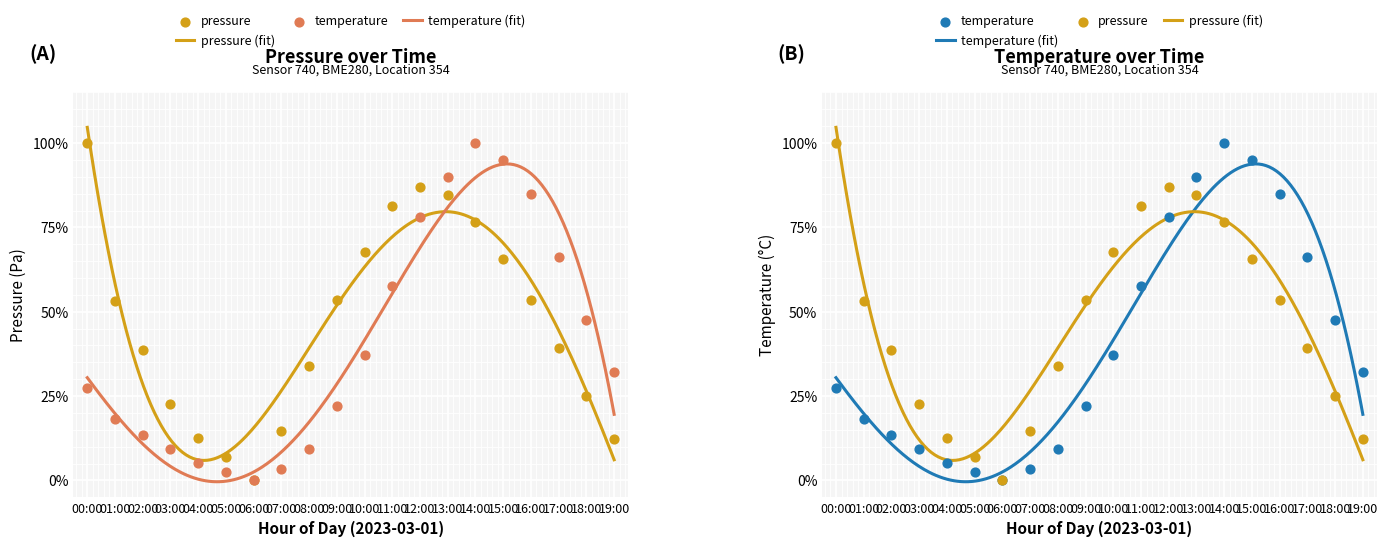

Is the value of pressure at 10:00 greater than the value of temperature at 12:00?

No